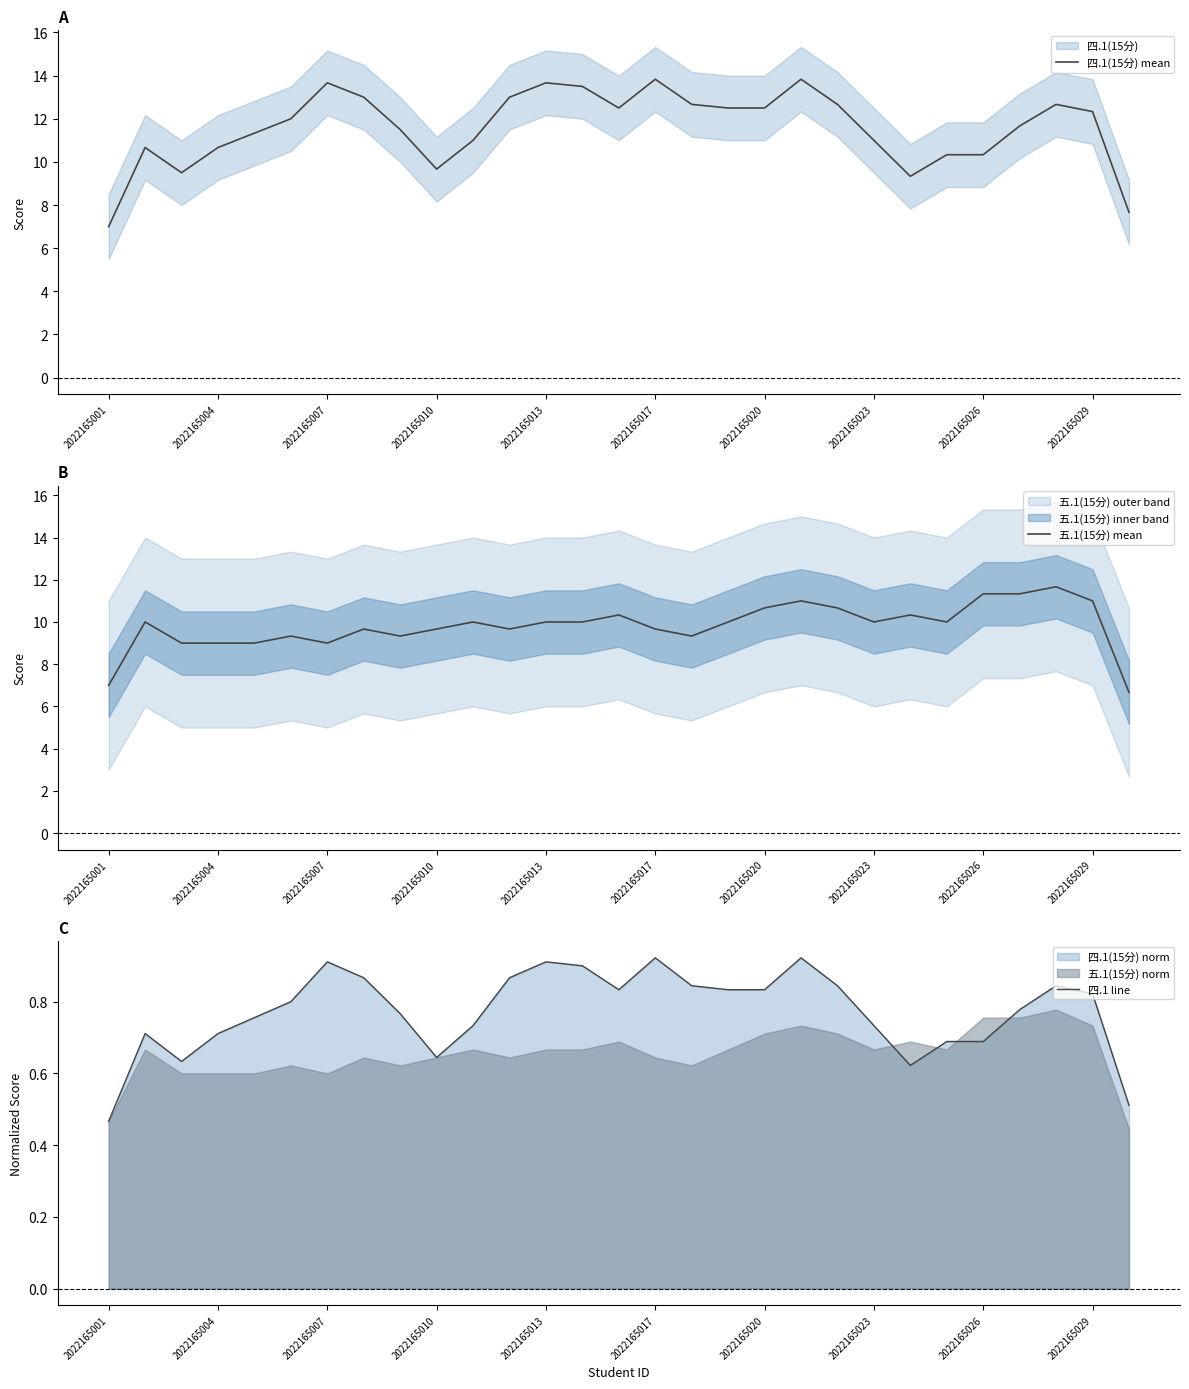

Does the chart have visible grid lines?

No